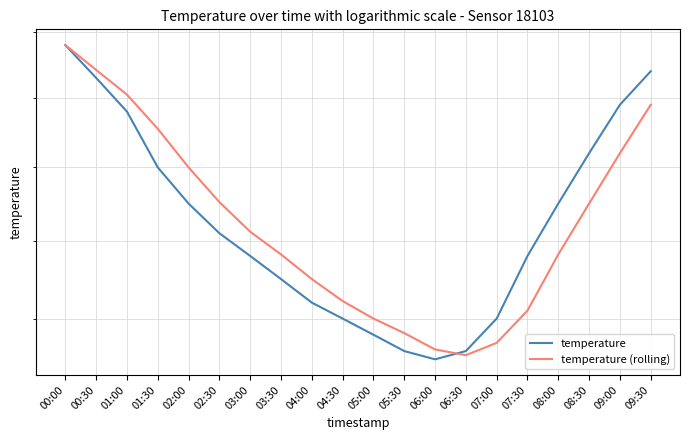

Is it true that temperature (rolling) equals 30.1 at 01:30?

False